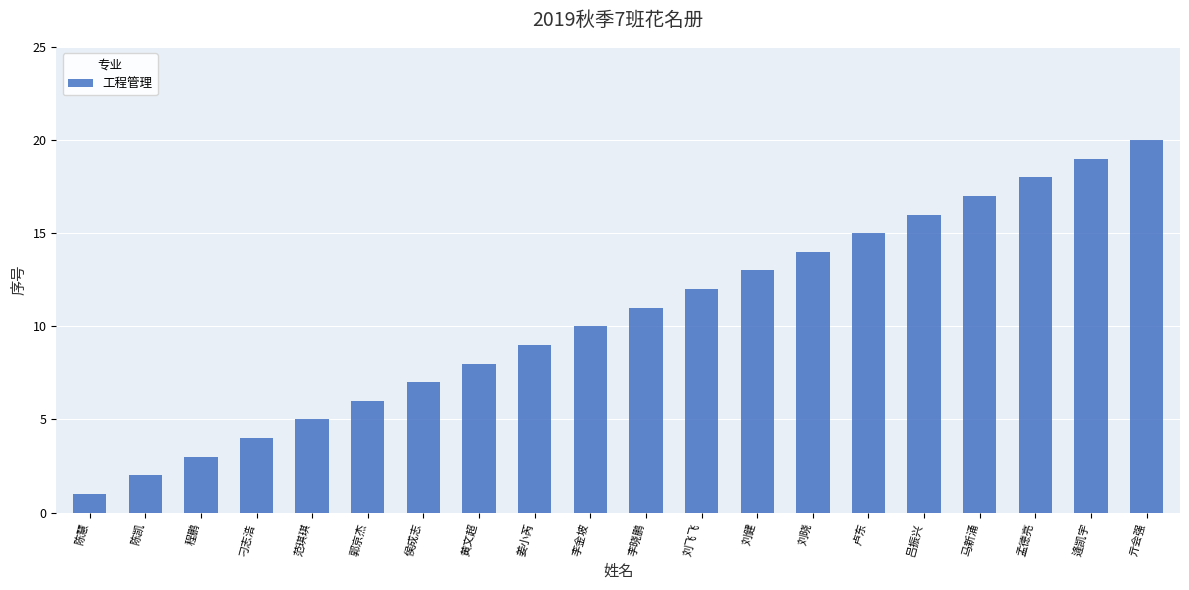

How many series are shown in this chart?

1